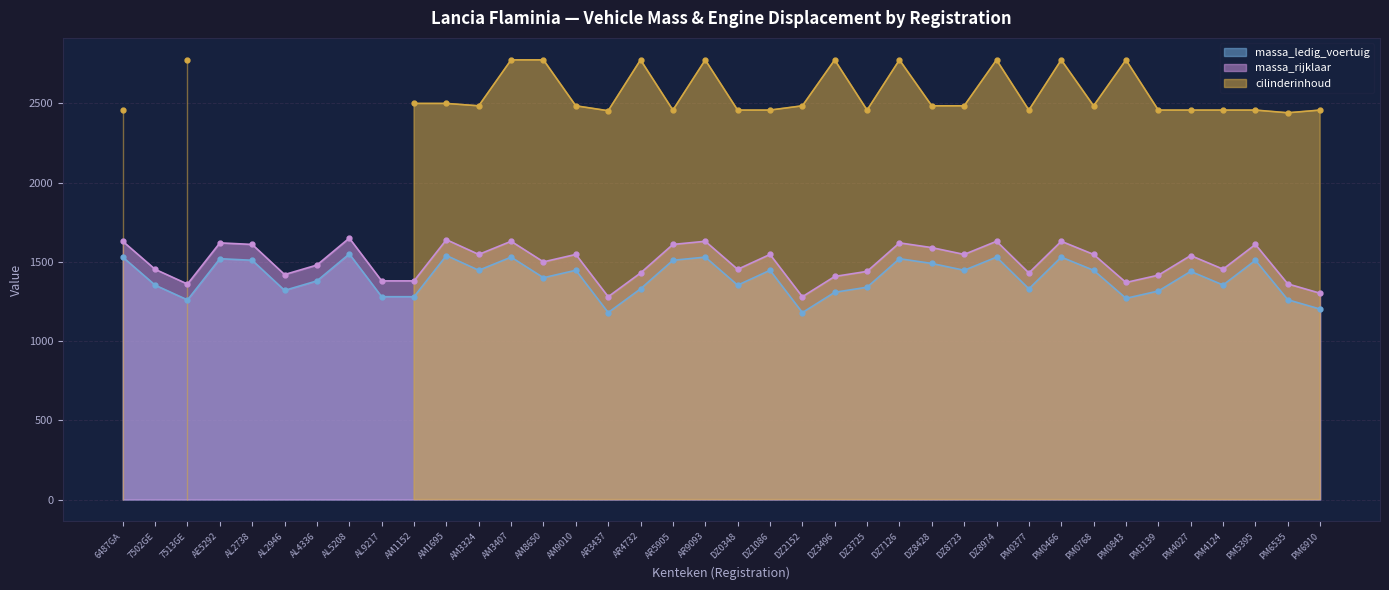

True or false: massa_rijklaar and massa_ledig_voertuig intersect in this chart.

False